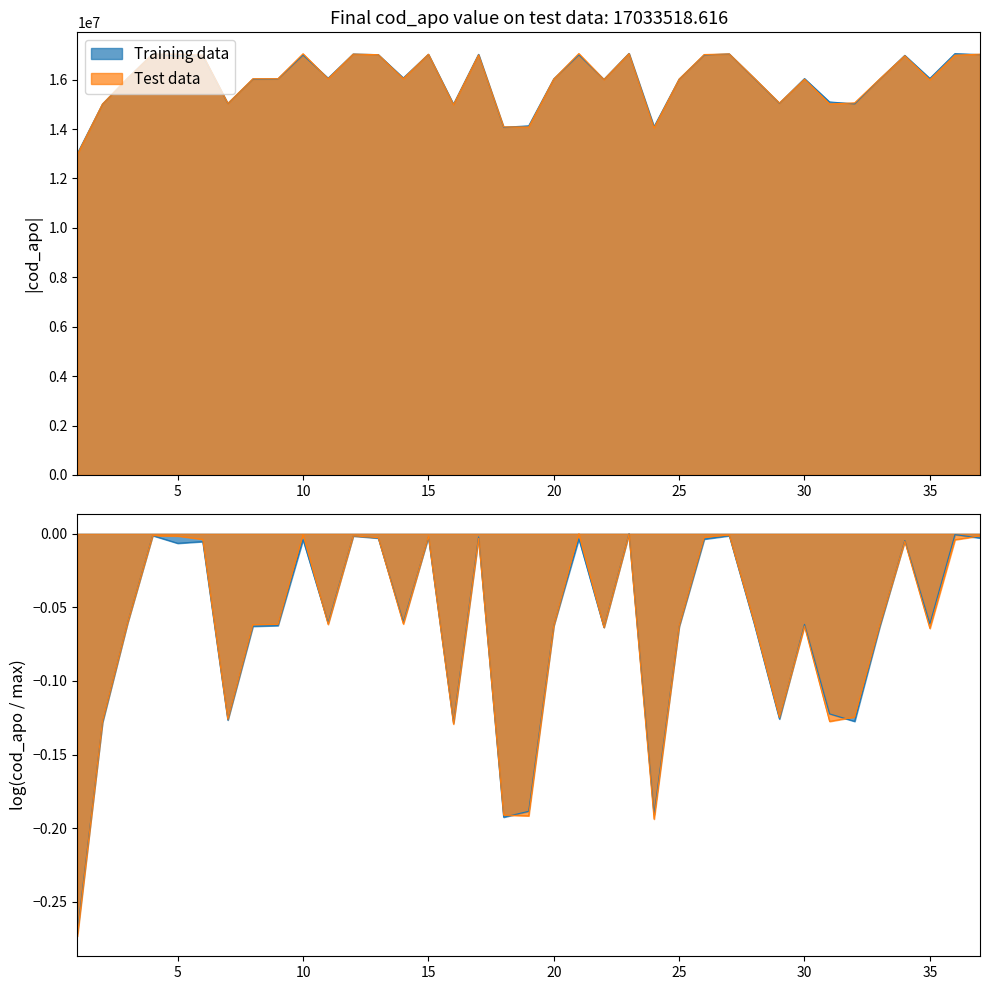

Between 25 and 26, which is larger?

26